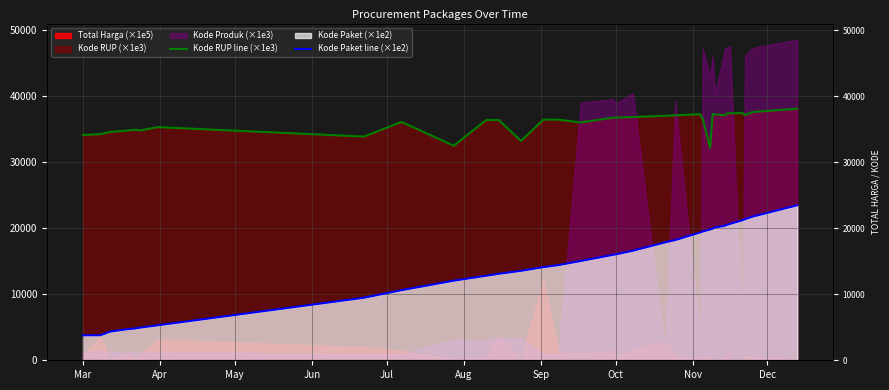

True or false: Kode RUP line (×1e3) and Kode Paket line (×1e2) cross at least once.

False